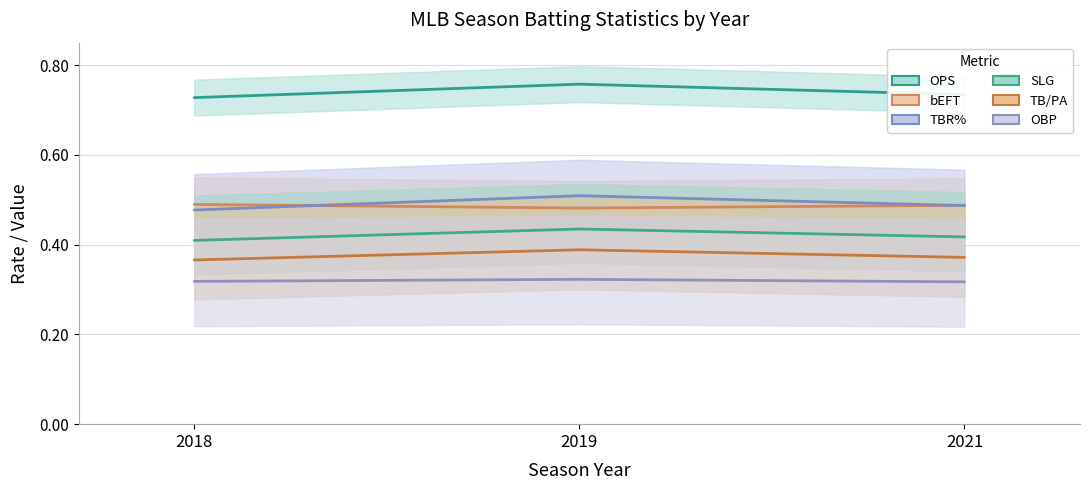

Which label corresponds to the smallest value in the chart?

2021